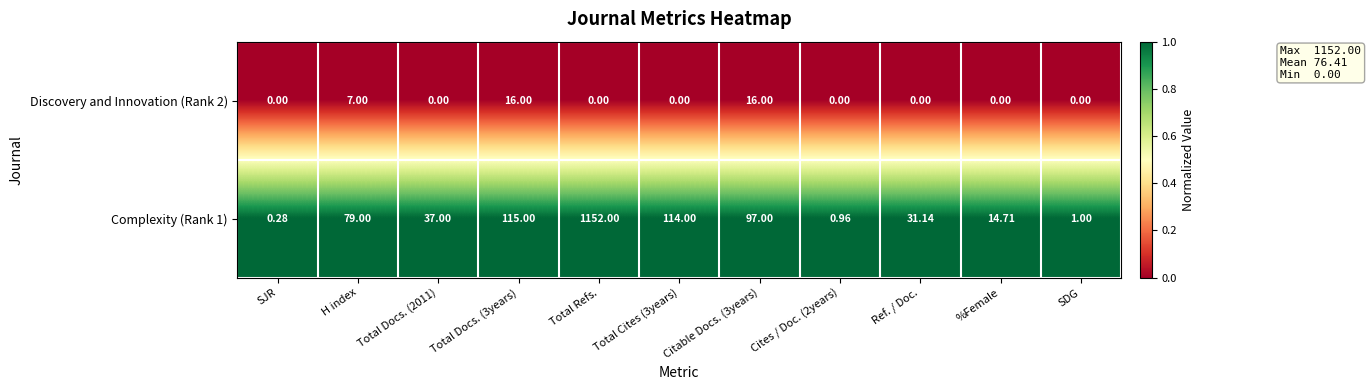

Count the number of data series in this chart.

2